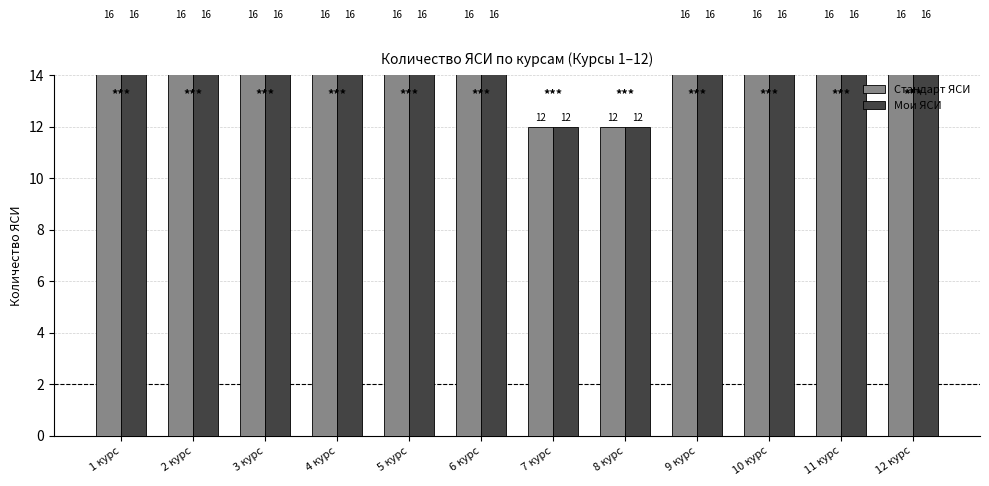

Reading left to right, extract all data points from this chart.

Стандарт ЯСИ: 16	16	16	16	16	16	12	12	16	16	16	16
Мои ЯСИ: 16	16	16	16	16	16	12	12	16	16	16	16